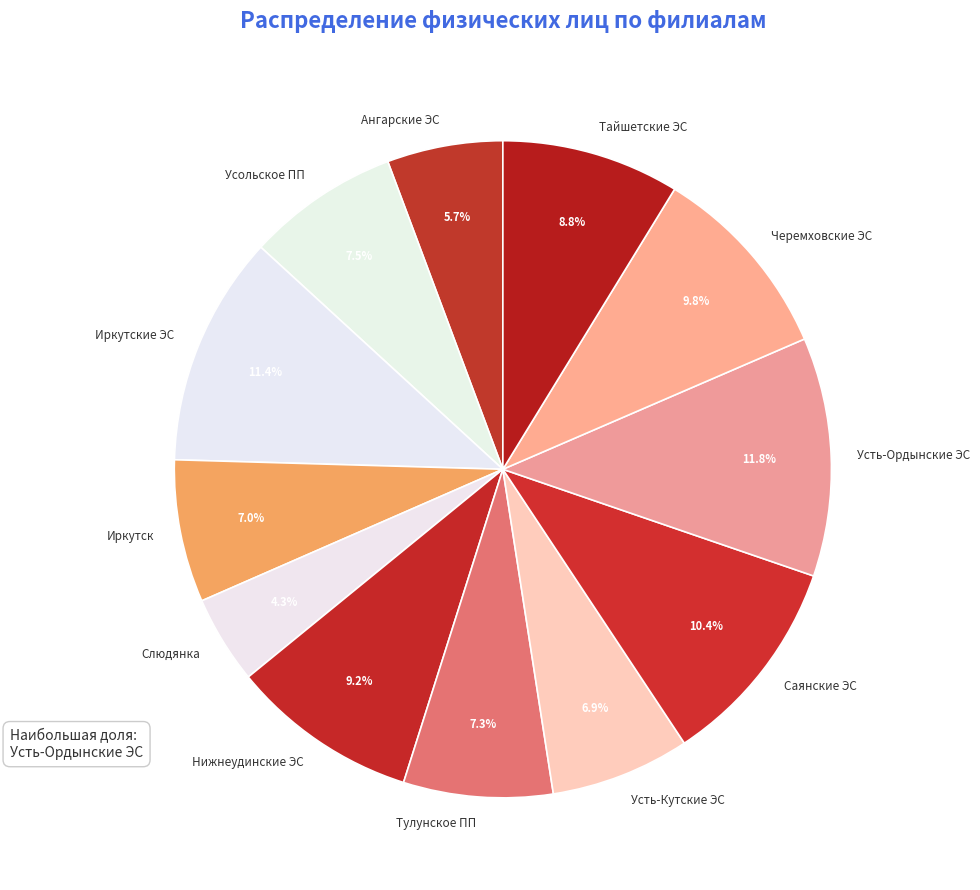

True or false: Усть-Кутские ЭС accounts for 7% of the total.

True